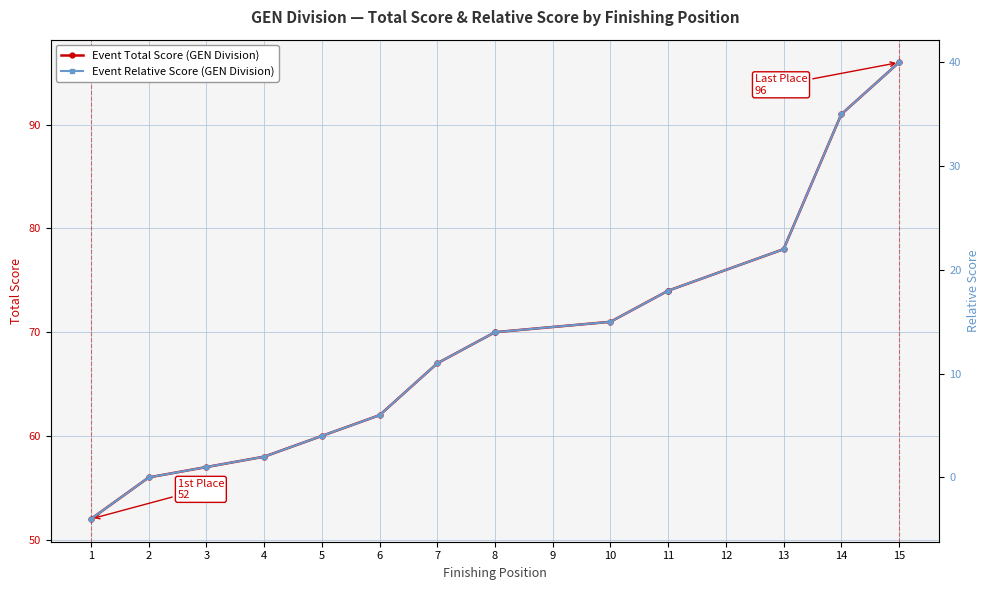

Is it true that Event Relative Score (GEN Division) equals 31 at 11?

False